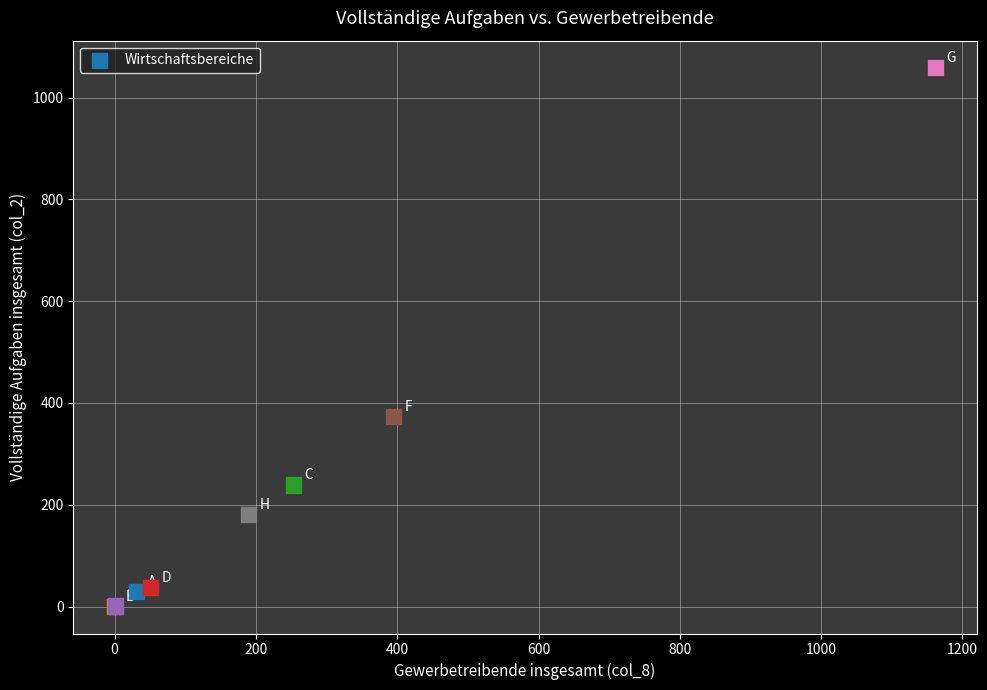

What Y value in the scatter plot is closest to 529?

373